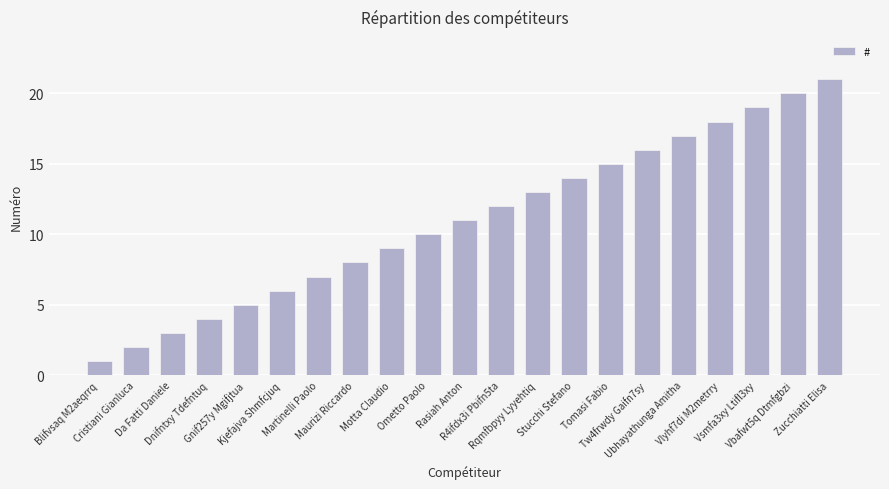

Rank the categories by value from lowest to highest.

Blifvsaq M2aeqrrq, Cristiani Gianluca, Da Fatti Daniele, Dnifntxy Tdefntuq, Gnif257y Mgifjtua, Kjefajva Shmfcjuq, Martinelli Paolo, Maurizi Riccardo, Motta Claudio, Ometto Paolo, Rasiah Anton, R4ifdx3i Pbifn5ta, Rqmfbpyy Lyyehtiq, Stucchi Stefano, Tomasi Fabio, Tw4frwdy Gaifn7sy, Ubhayathunga Amitha, Vlyhf7di M2metrry, Vsmfa3xy Ltifl3xy, Vbafwt5q Dtmfgbzi, Zucchiatti Elisa